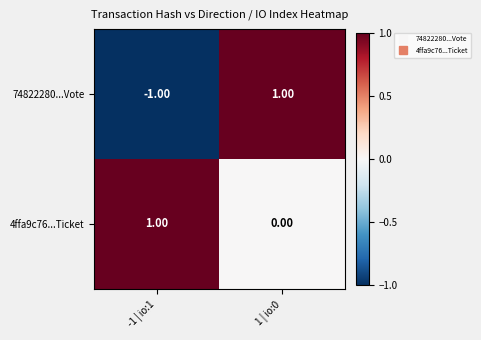

At -1 | io:1, list the series in order from largest to smallest.

4ffa9c76...Ticket, 74822280...Vote